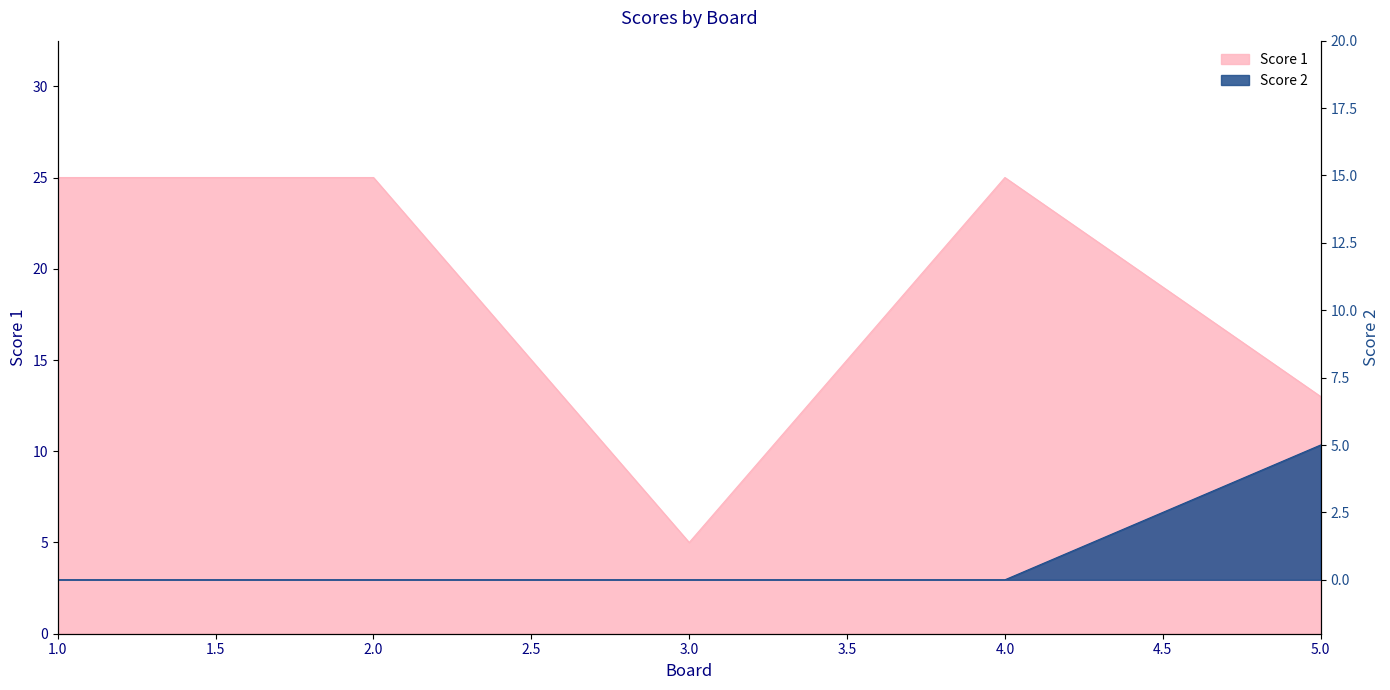

True or false: Score 2 and Score 1 intersect in this chart.

False